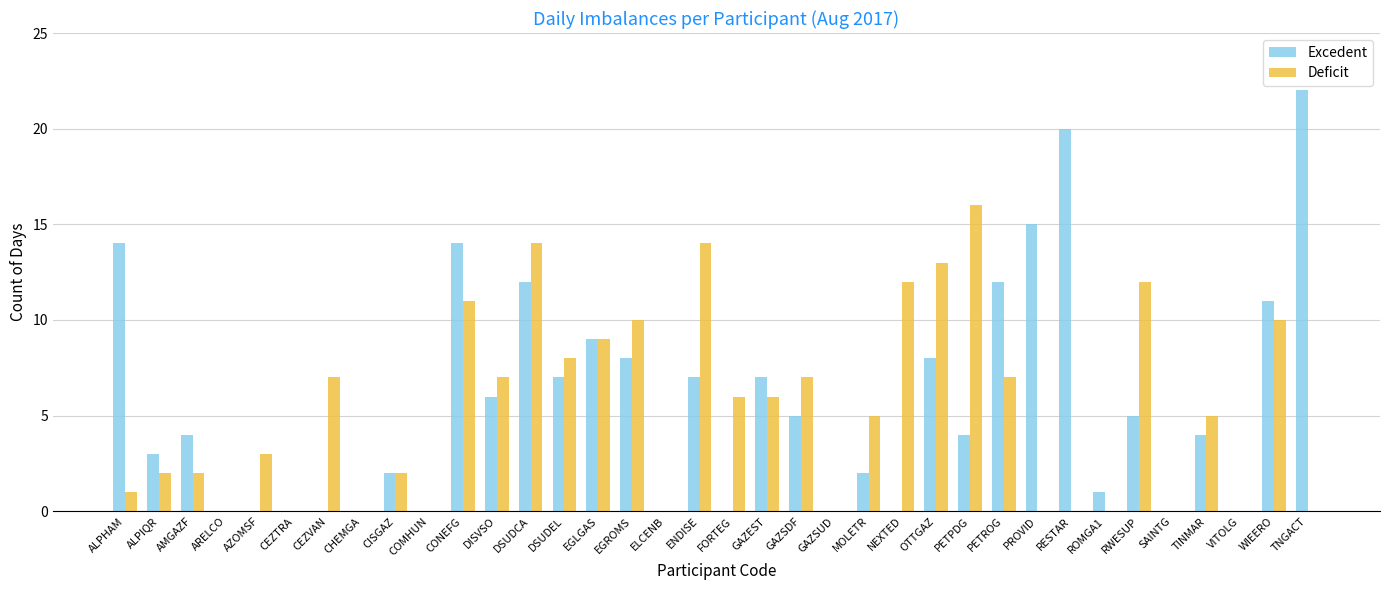

Reading right to left, what are all the values shown in this chart?

Excedent: 22	11	0	4	0	5	1	20	15	12	4	8	0	2	0	5	7	0	7	0	8	9	7	12	6	14	0	2	0	0	0	0	0	4	3	14
Deficit: 0	10	0	5	0	12	0	0	0	7	16	13	12	5	0	7	6	6	14	0	10	9	8	14	7	11	0	2	0	7	0	3	0	2	2	1